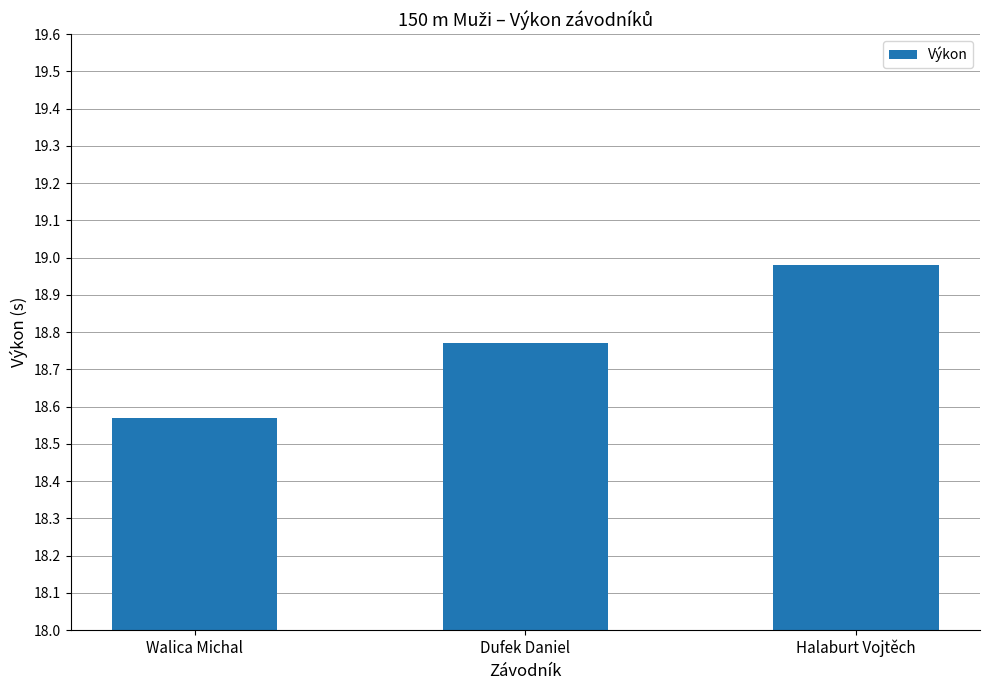

List the labels in order of value, smallest first.

Walica Michal, Dufek Daniel, Halaburt Vojtěch